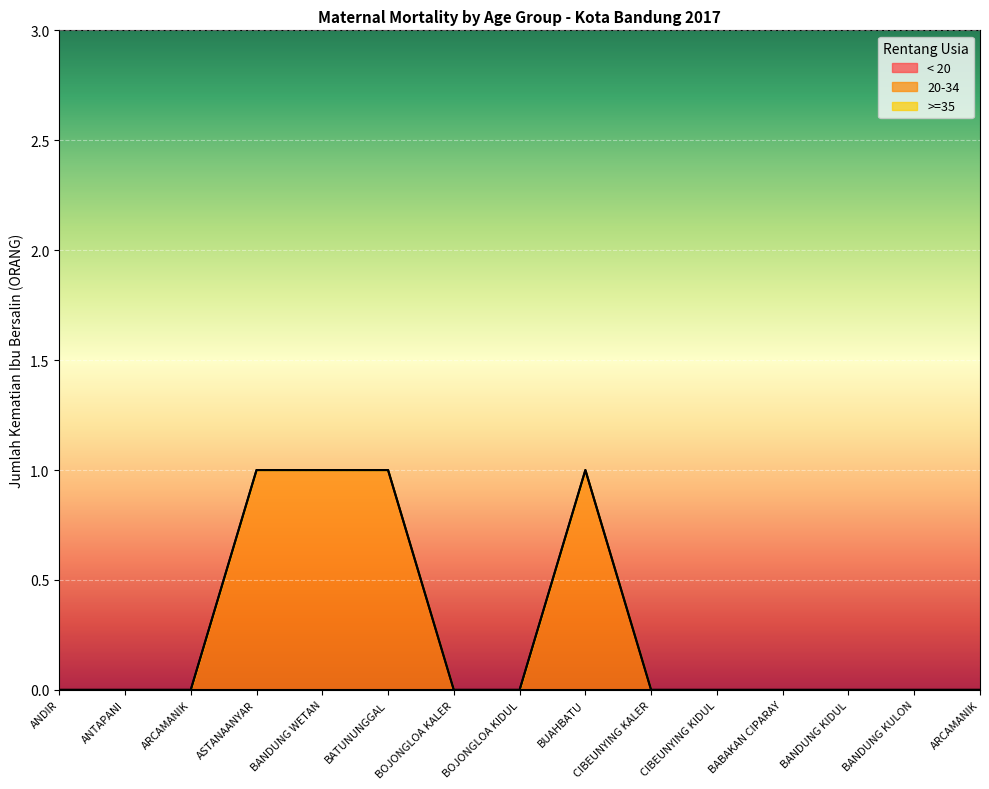

True or false: >=35 and < 20 intersect in this chart.

False